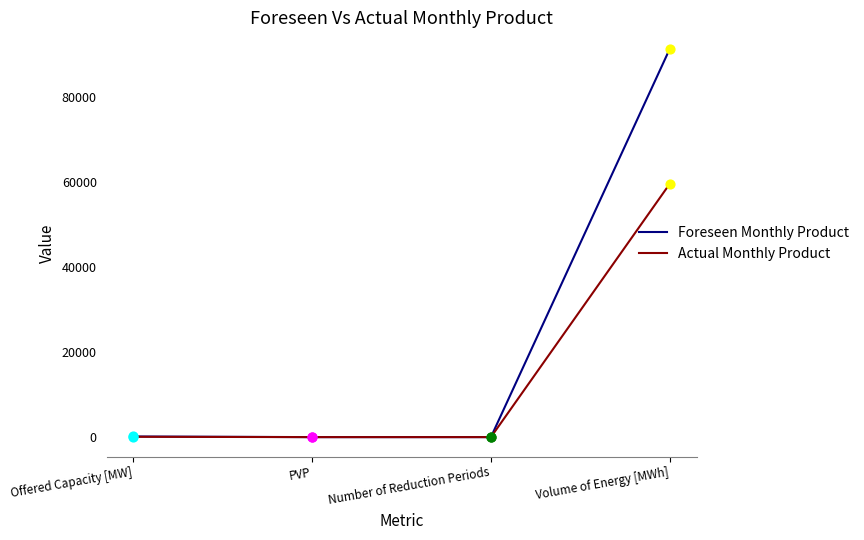

What is the total value across all series at Offered Capacity [MW]?

232.0